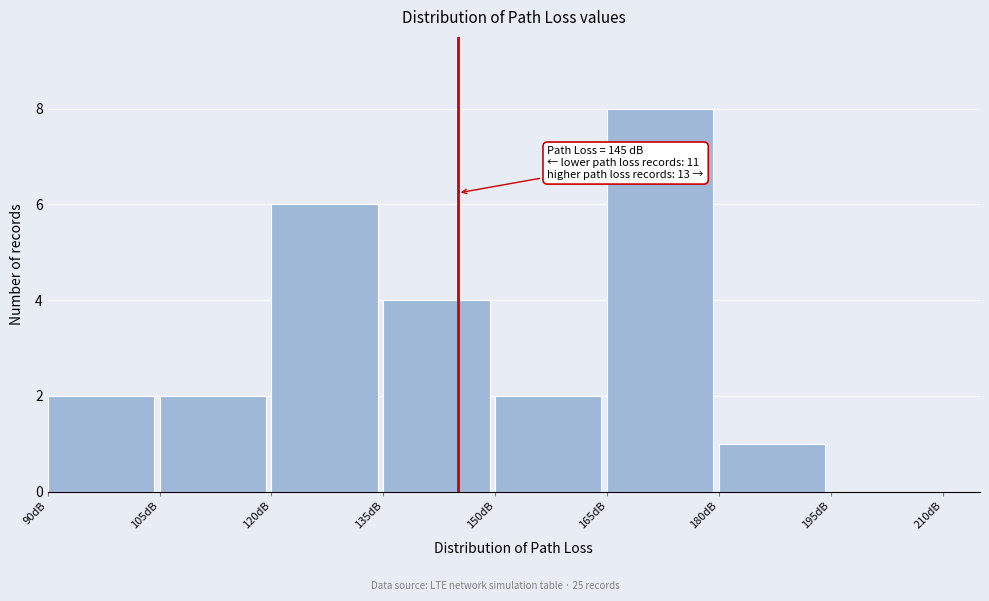

Over which range of the x-axis is the bar tallest?

165 to 180